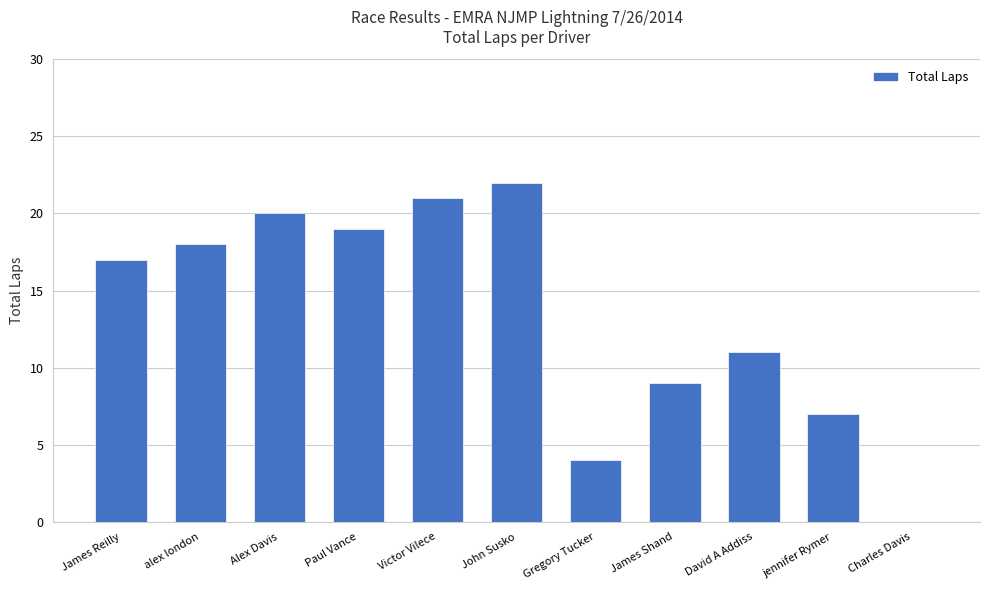

What value does the data have at James Reilly, to the nearest 10?

20